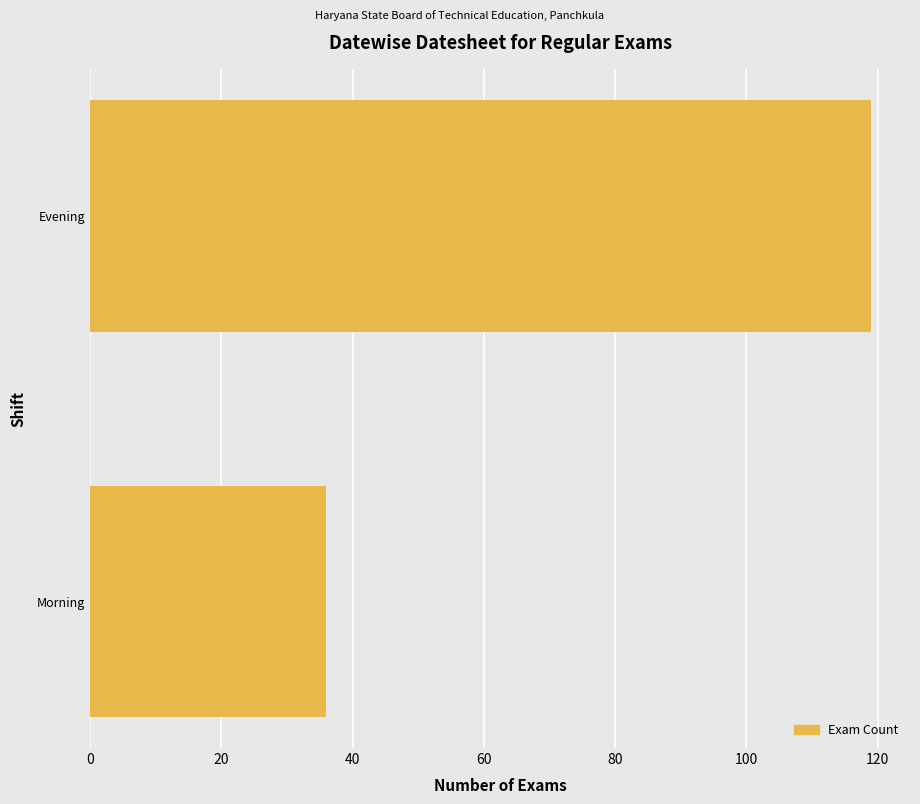

What is the average value?

78